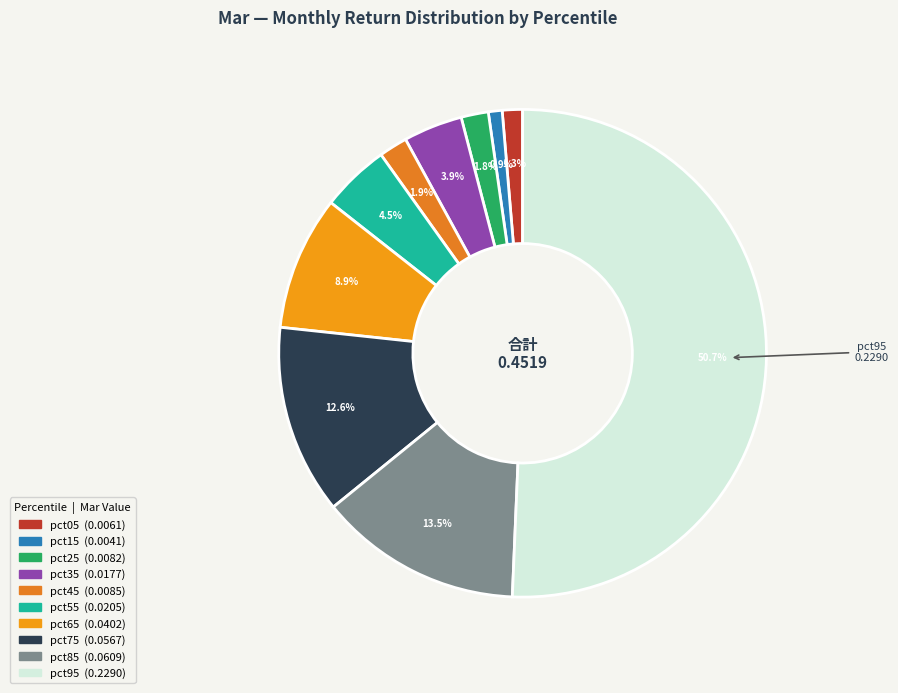

Combined, do pct05 and pct55 account for over 50%?

No